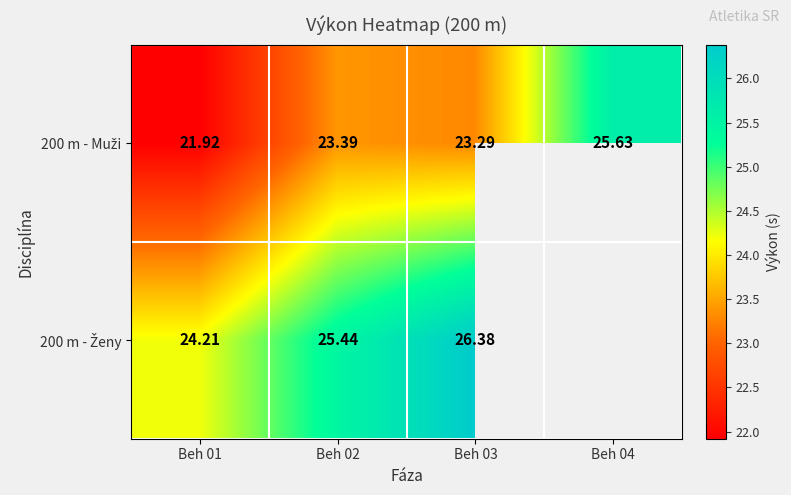

How many values in the 200 m - Muži series are below 23?

1